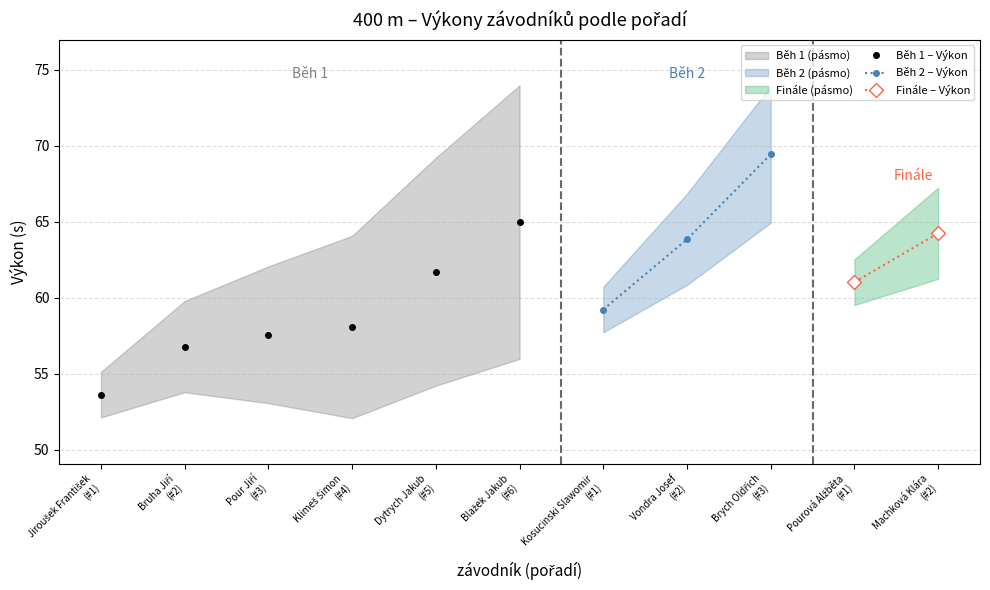

What is the value of the Běh 1 – Výkon point at the 6th from the left?

65.0